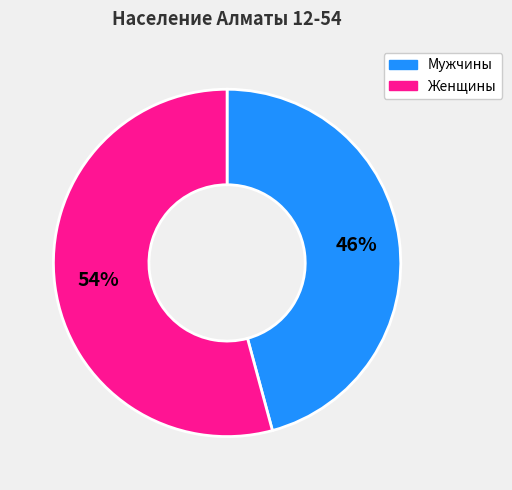

What percentage is the Мужчины slice, to the nearest percent?

46%